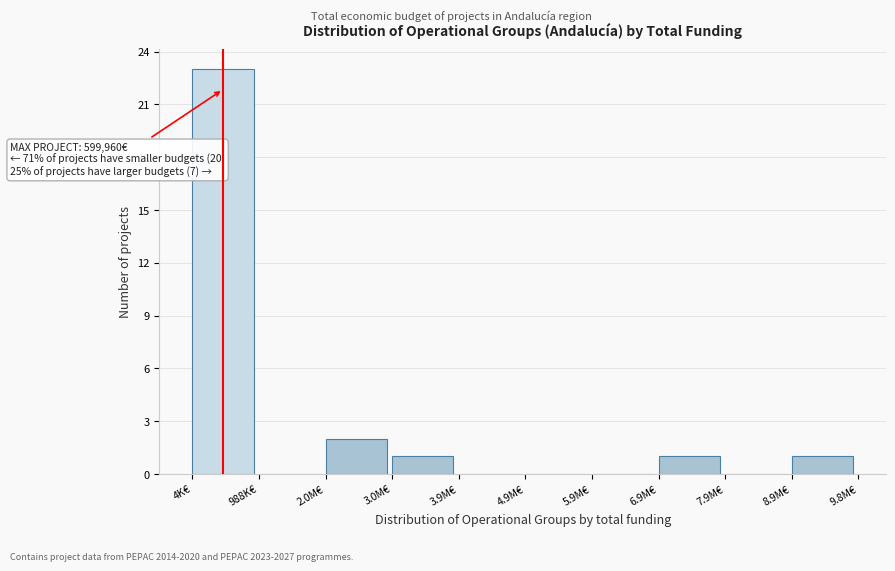

Reading left to right, transcribe all the data shown in this chart.

4K€=23	988K€=0	2.0M€=2	3.0M€=1	3.9M€=0	4.9M€=0	5.9M€=0	6.9M€=1	7.9M€=0	8.9M€=1